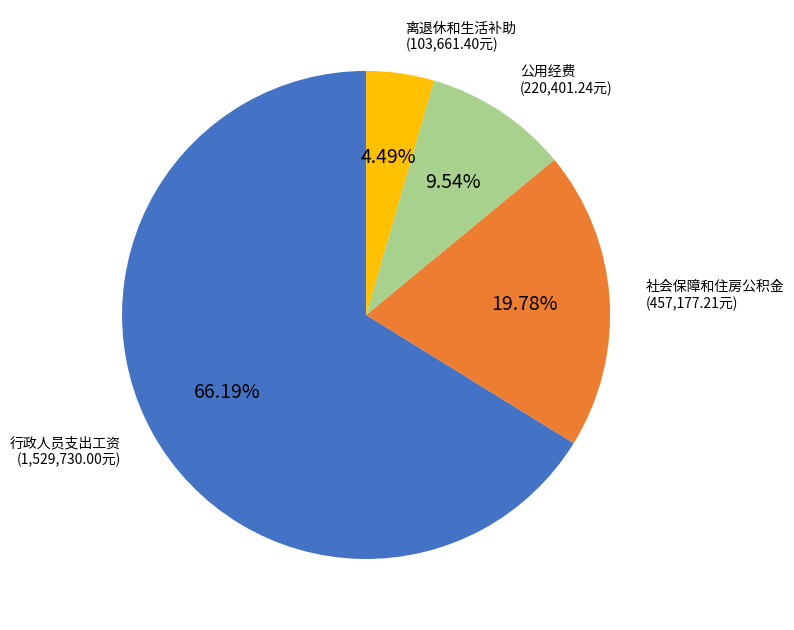

Is there any slice that represents more than half of the pie?

Yes